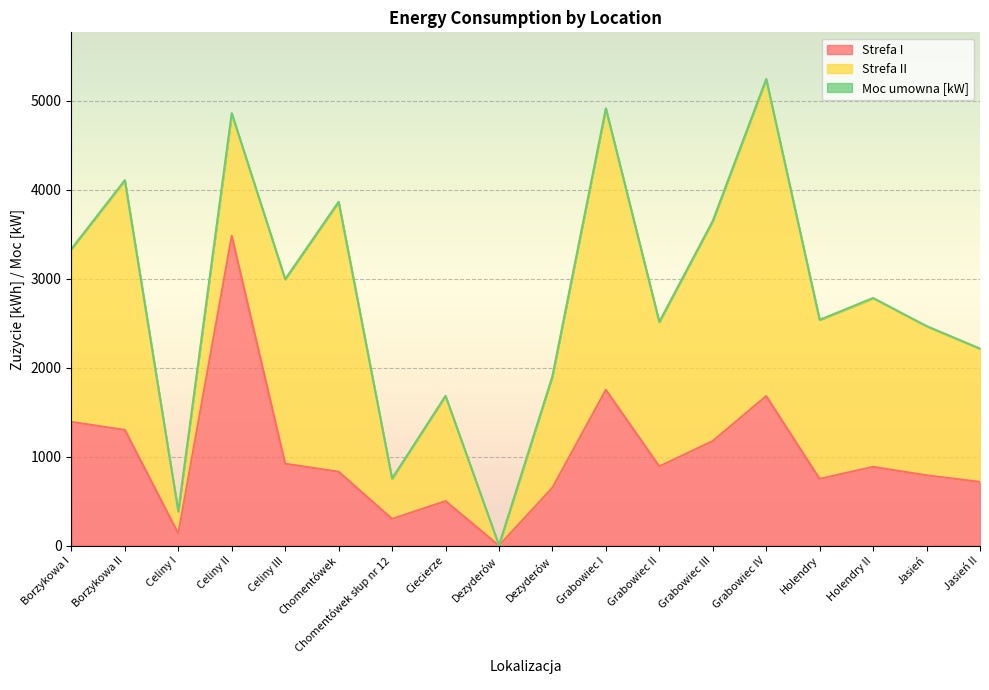

Is it true that Strefa I equals -2326 at Dezyderów?

False